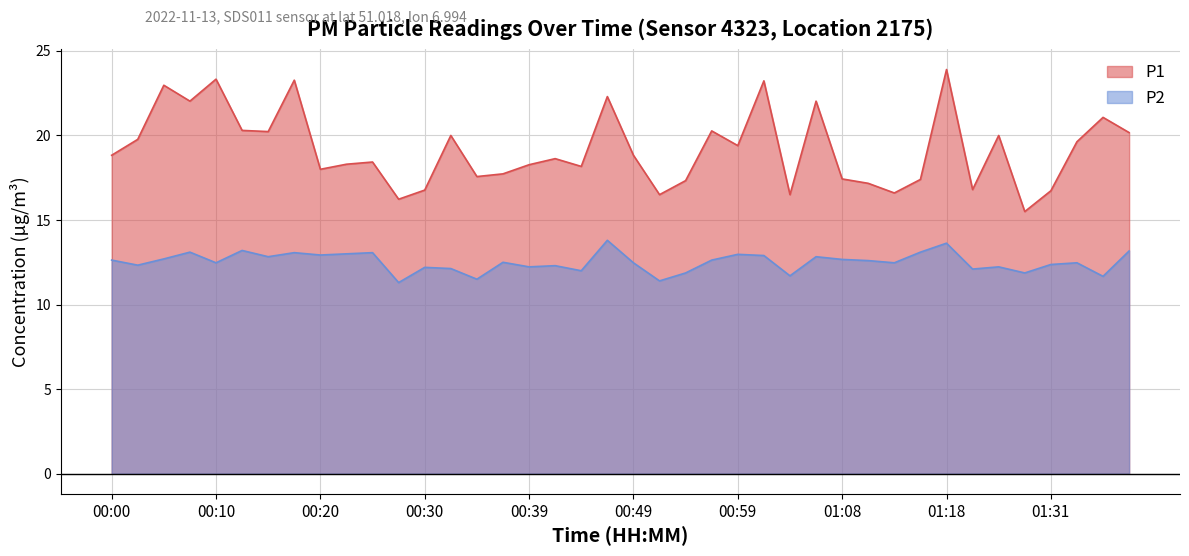

What is the total value across all series at 00:59?

32.4